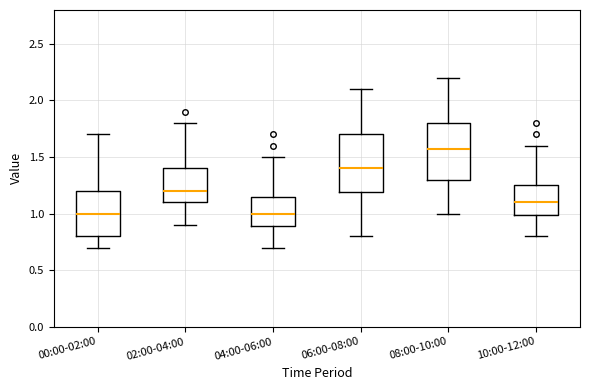

Where does the lower whisker of the box for 04:00-06:00 end on the y-axis? The values are not printed on the chart, so give them approximately, as read against the axis.

0.70